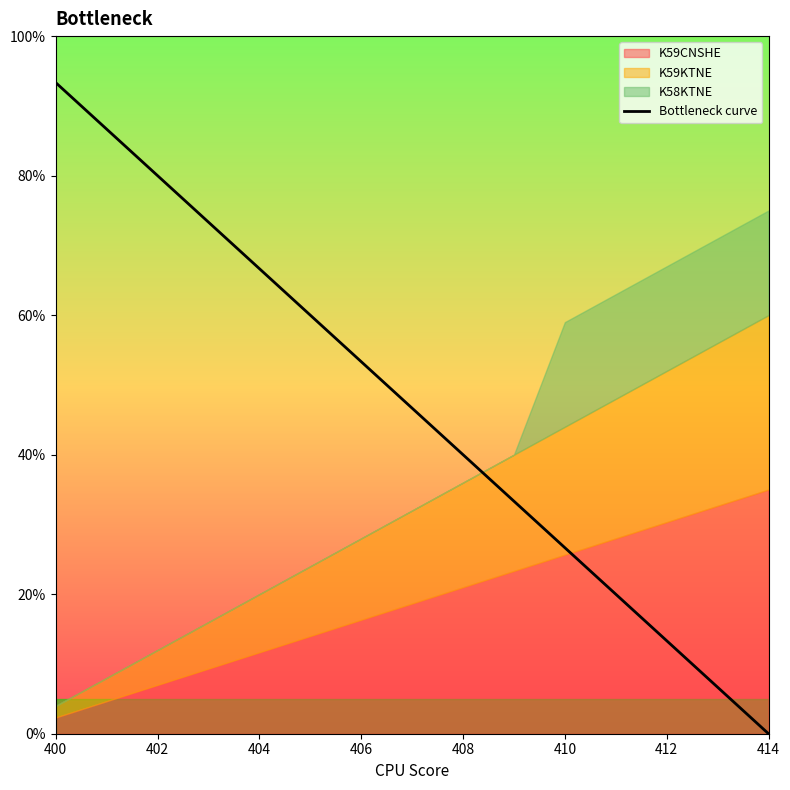

Where does the data first go above 46?

400